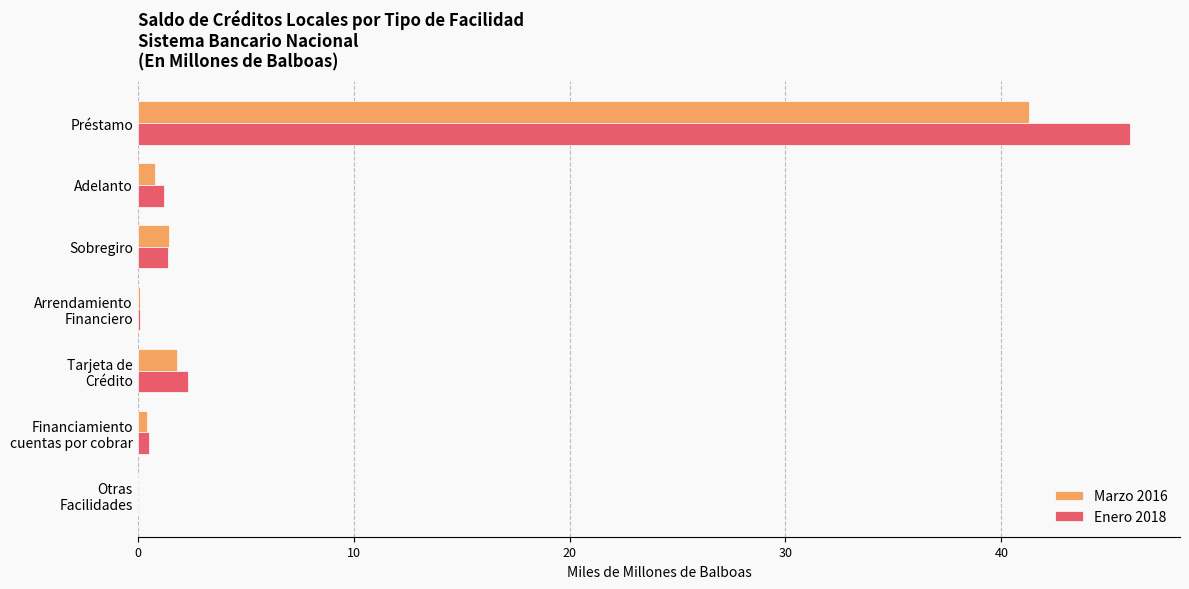

At which category is the sum across all series the highest?

Préstamo